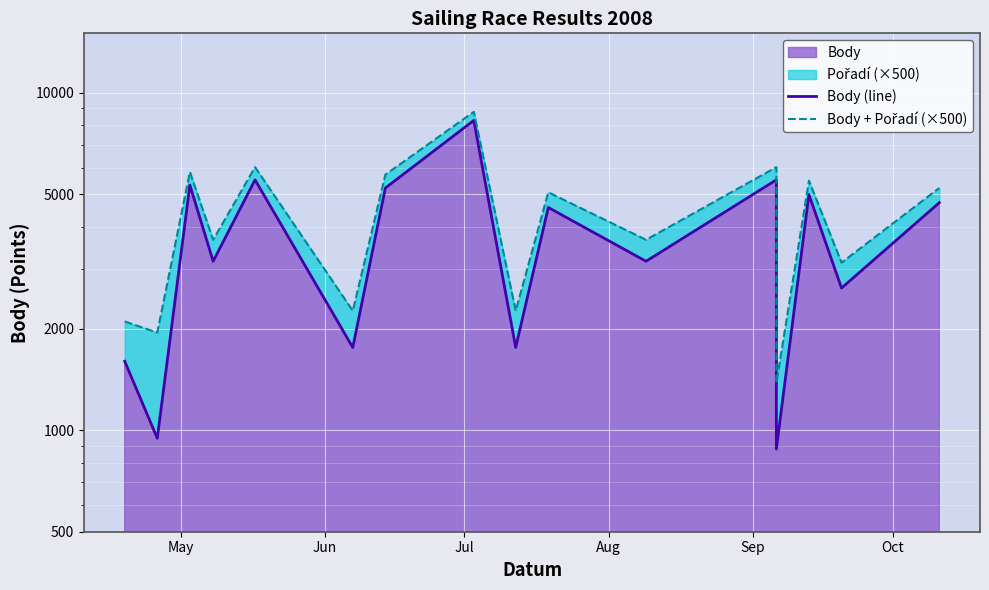

What is the label of the 4th point from the left?

Aug